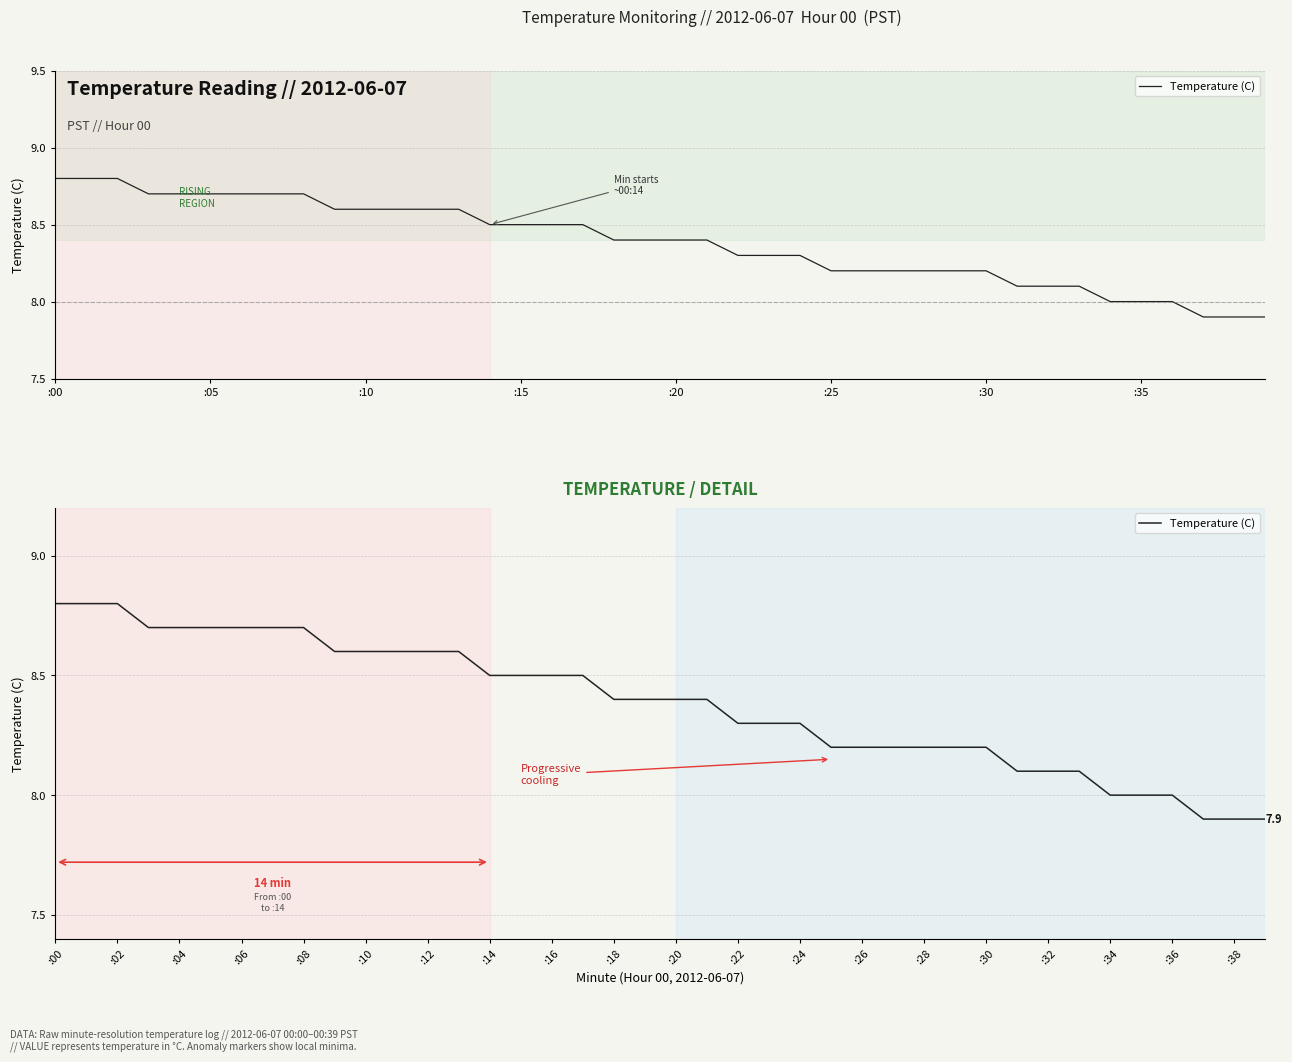

Approximately how many times larger is the value at :05 compared to 19?

1.0